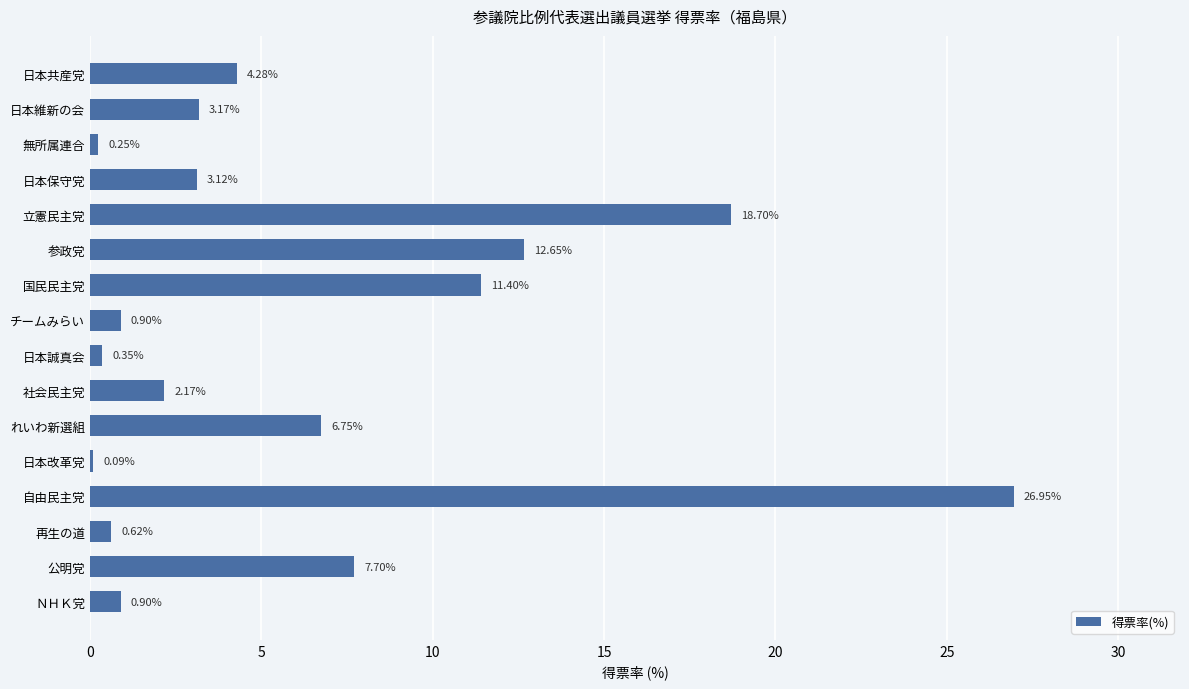

Between 日本保守党 and 参政党, which is larger?

参政党